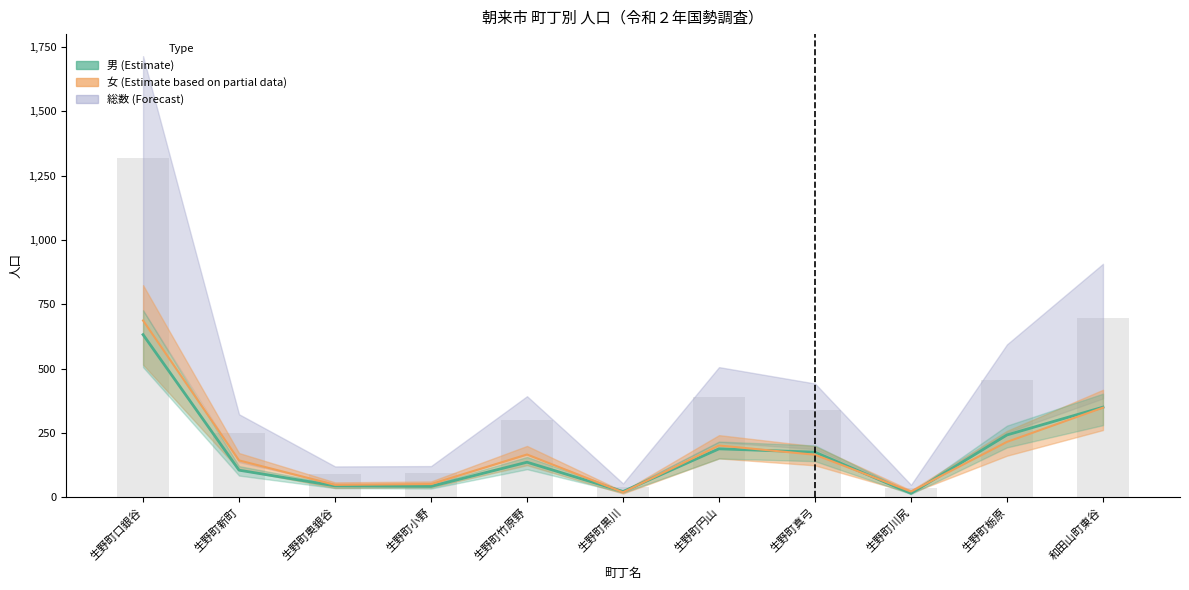

Reading left to right, what are all the values shown in this chart?

男 (Estimate): 632	105	44	42	136	22	188	175	15	242	350
女 (Estimate based on partial data): 687	143	48	51	166	19	201	165	22	215	348
総数 bars: 1319	248	92	93	302	41	389	340	37	457	698